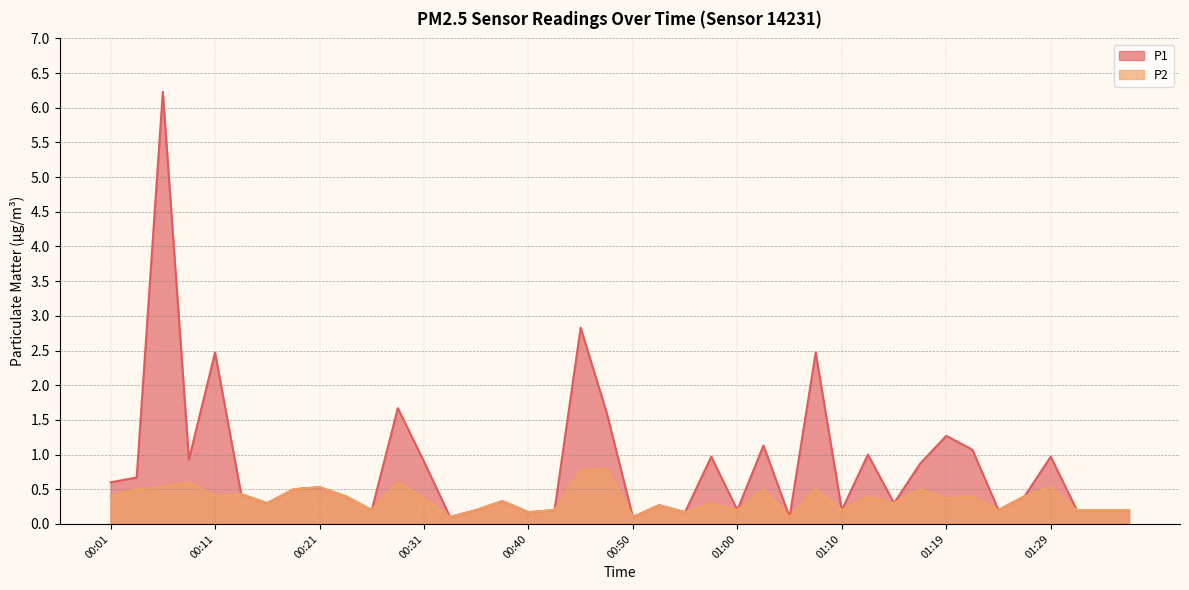

Which series has the widest spread of values?

P1